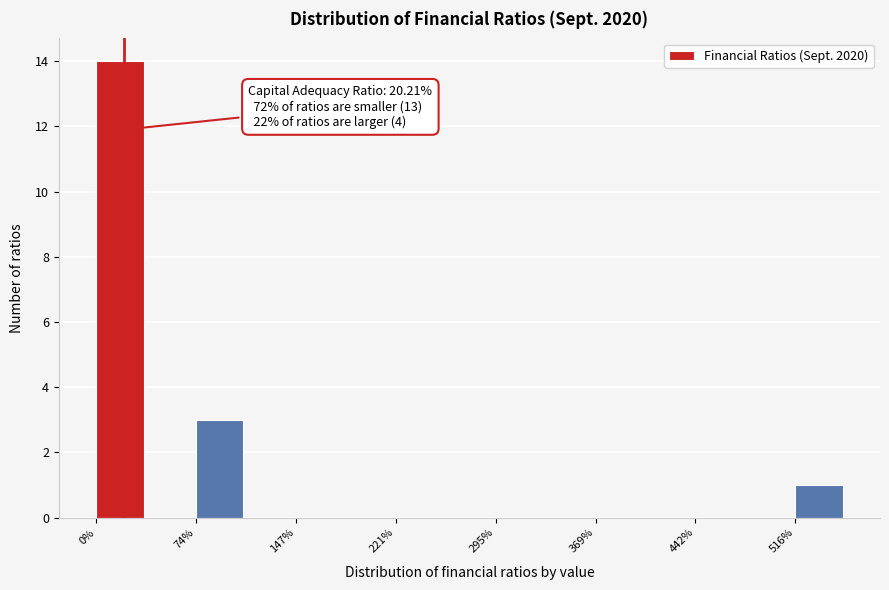

Read against the x-axis, roughly where is the centre of the tallest bar?

20